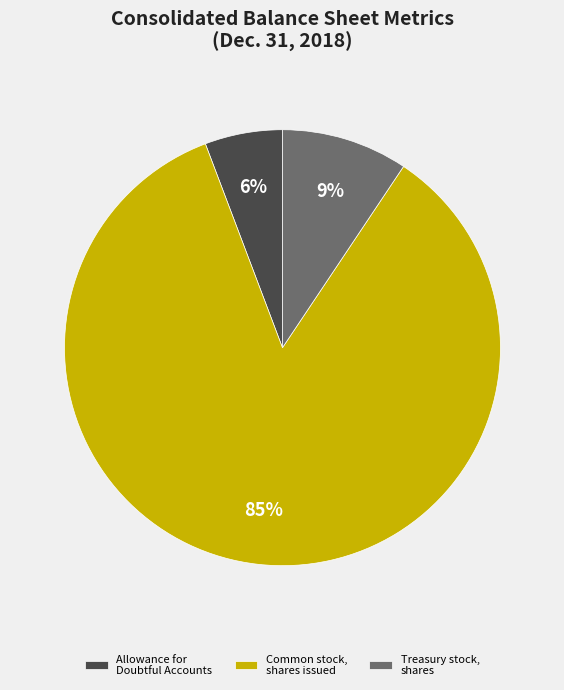

Which category accounts for the majority?

Common stock, shares issued